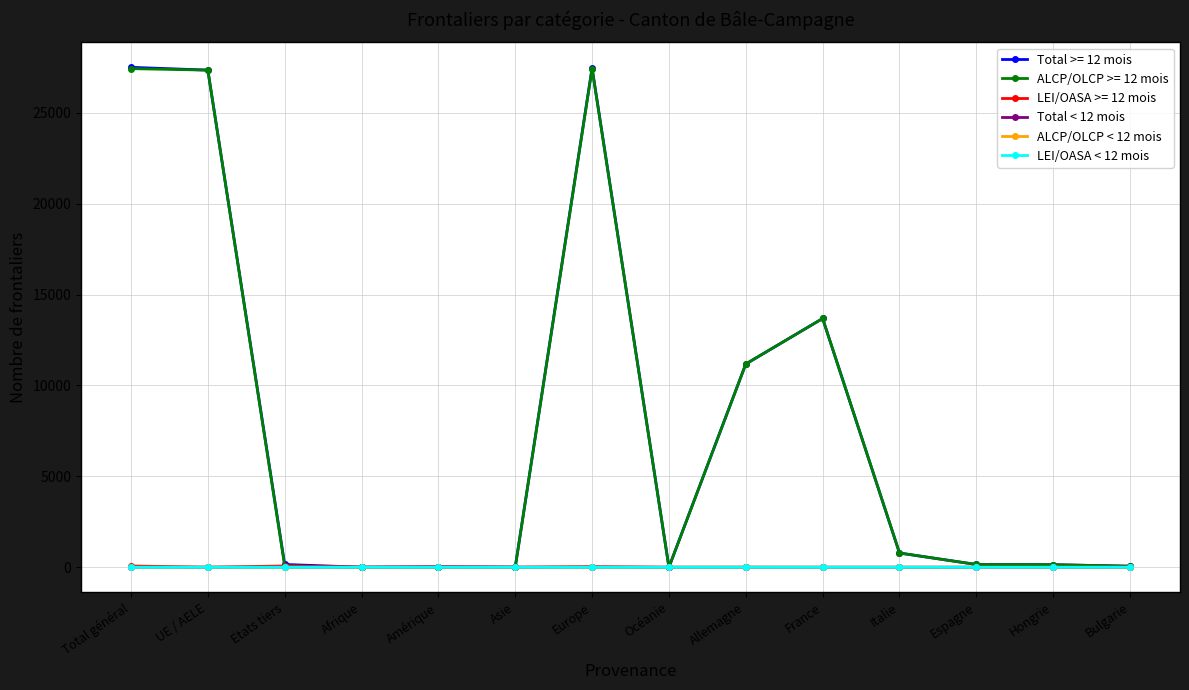

At how many categories does at least one series exceed 26929?

3